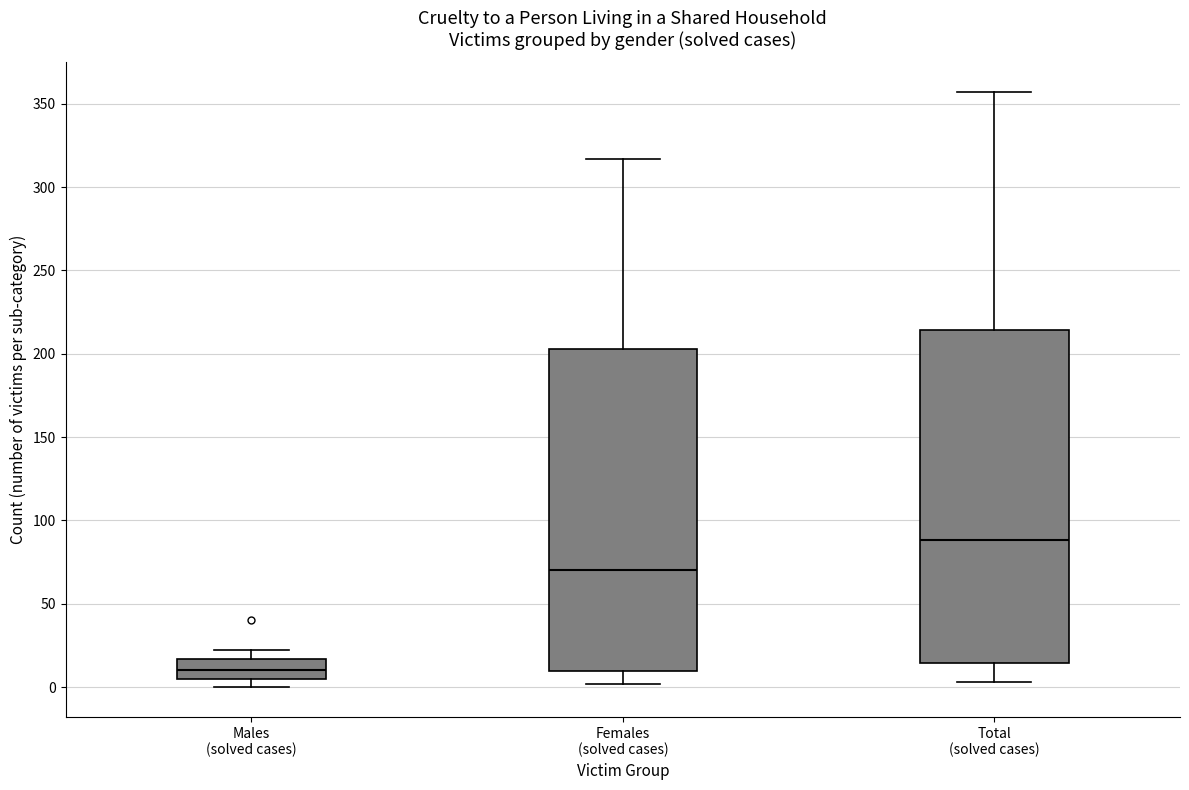

Comparing the boxes themselves (not the whiskers), which one is the tallest?

Total (solved cases)